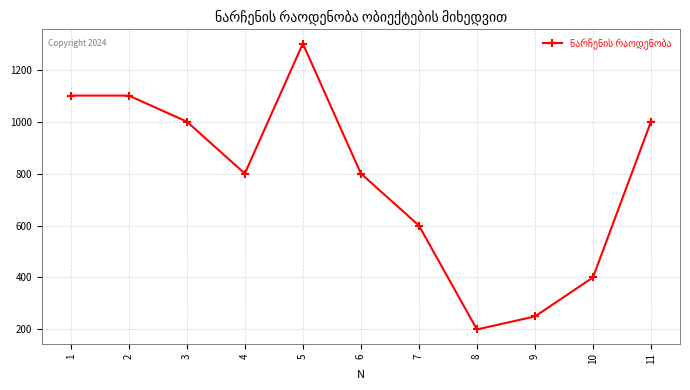

How many categories are shown in the chart?

11